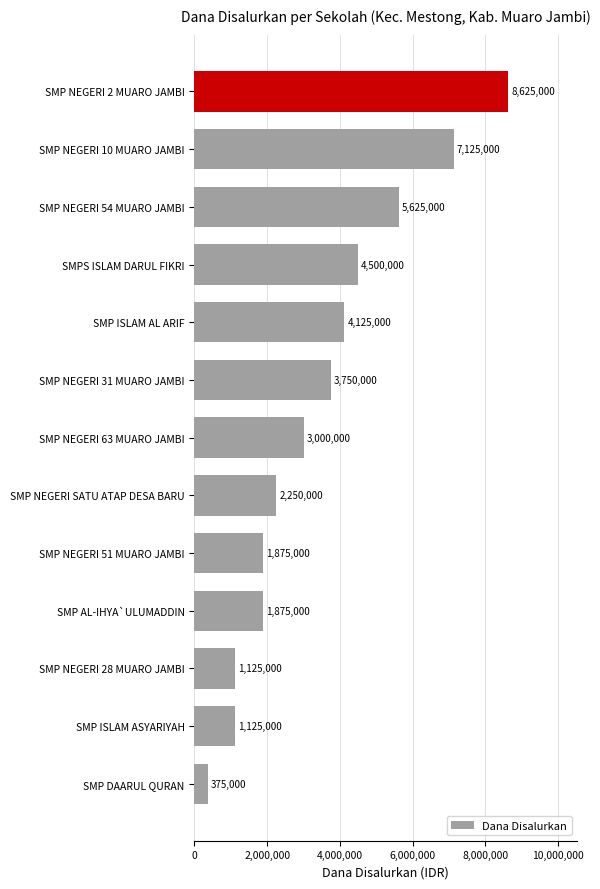

How many categories are shown in the chart?

13